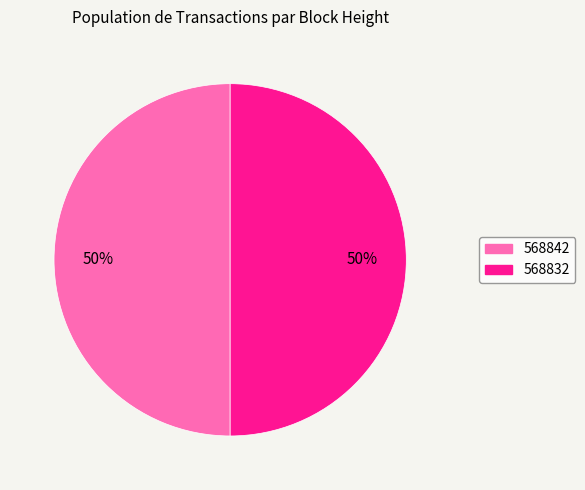

To the nearest percent, what percentage of the pie is 568832?

50%